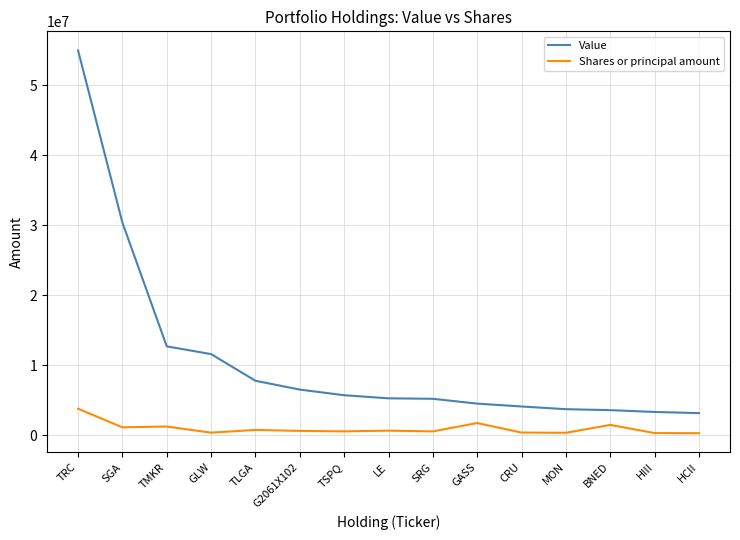

At which label does Value reach its peak?

TRC